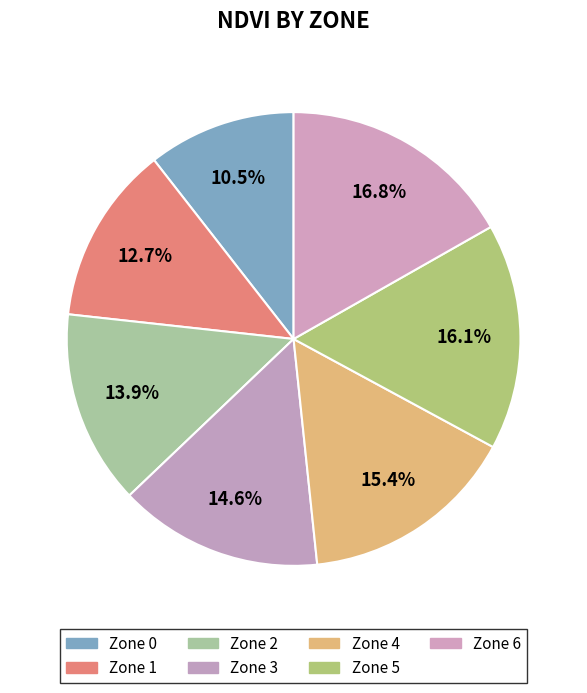

To the nearest percent, what is the difference between the largest and smallest slice percentages?

6%